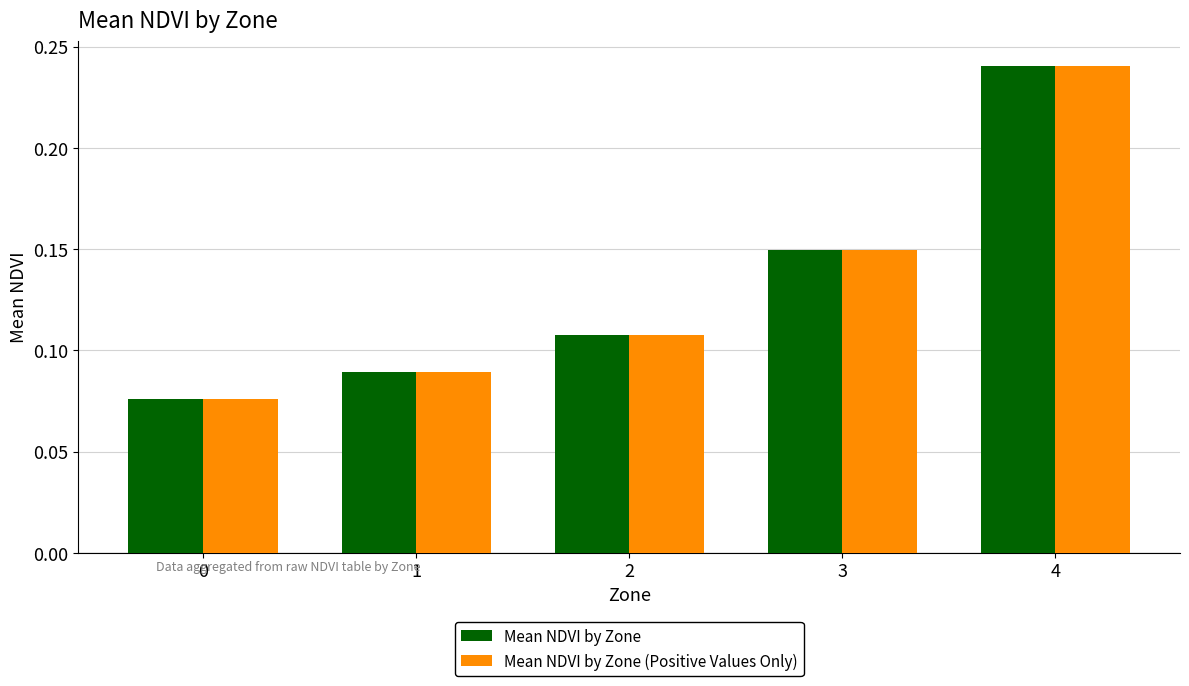

Rank the categories by Mean NDVI by Zone (Positive Values Only) value from highest to lowest.

4, 3, 2, 1, 0